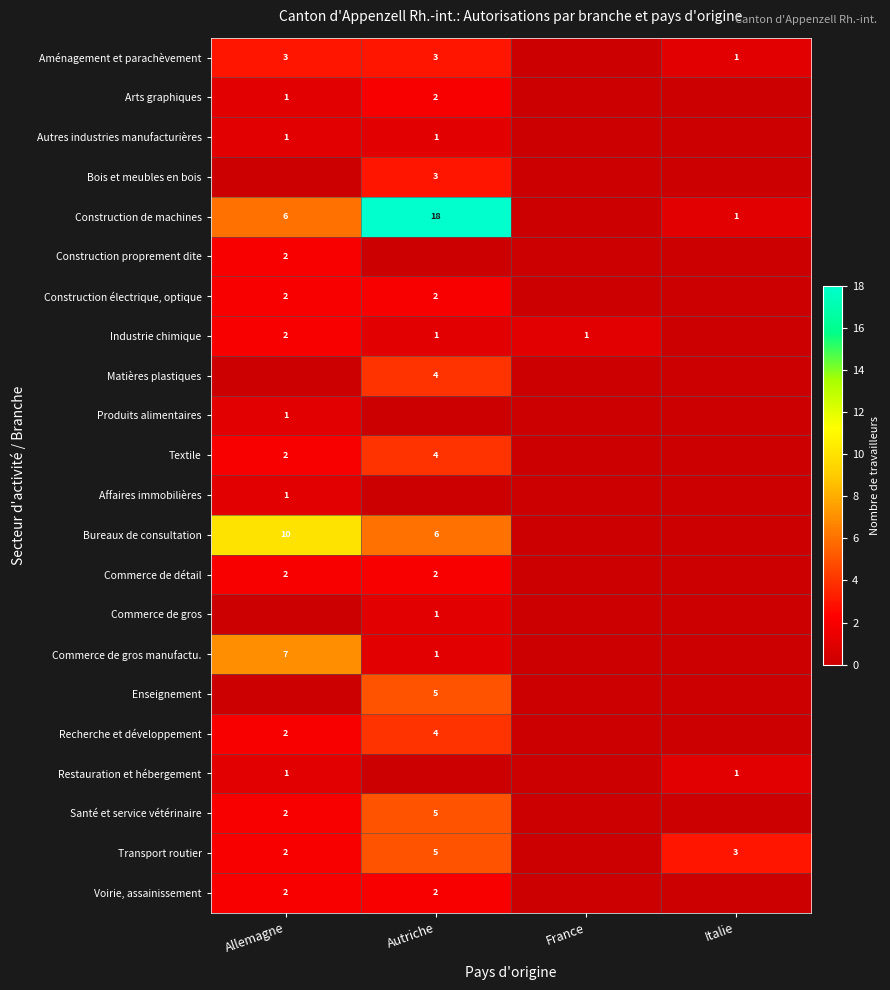

How many series are shown in this chart?

22